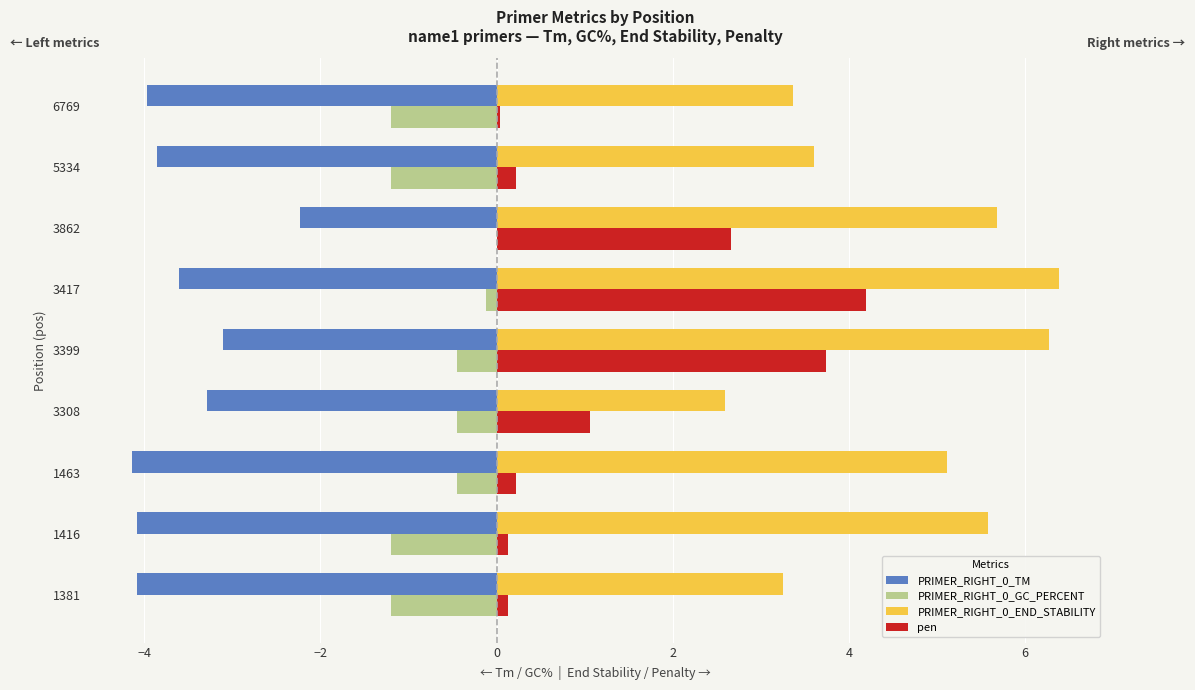

What is the minimum value shown in the chart?

-4.1